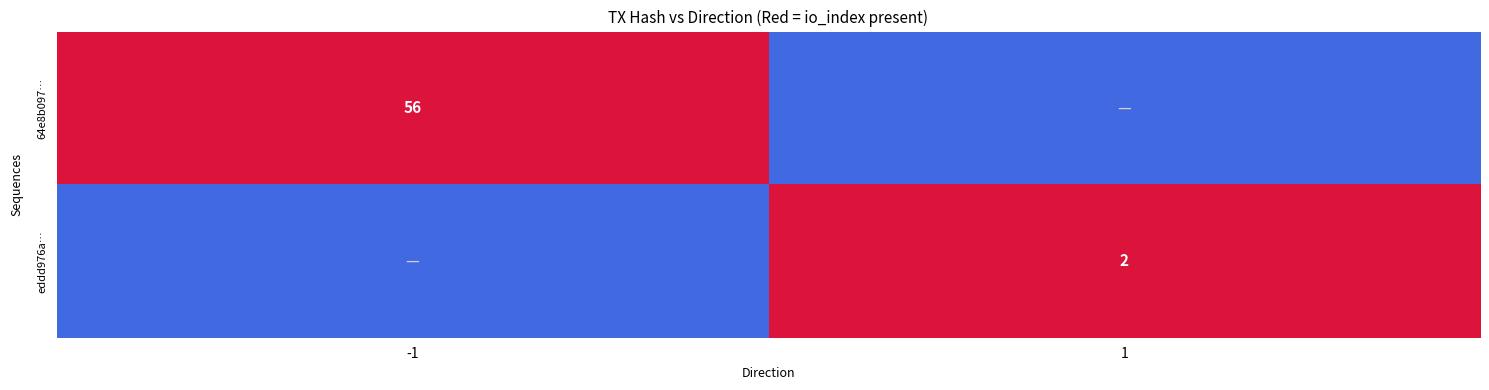

At how many categories does at least one series exceed 0?

2